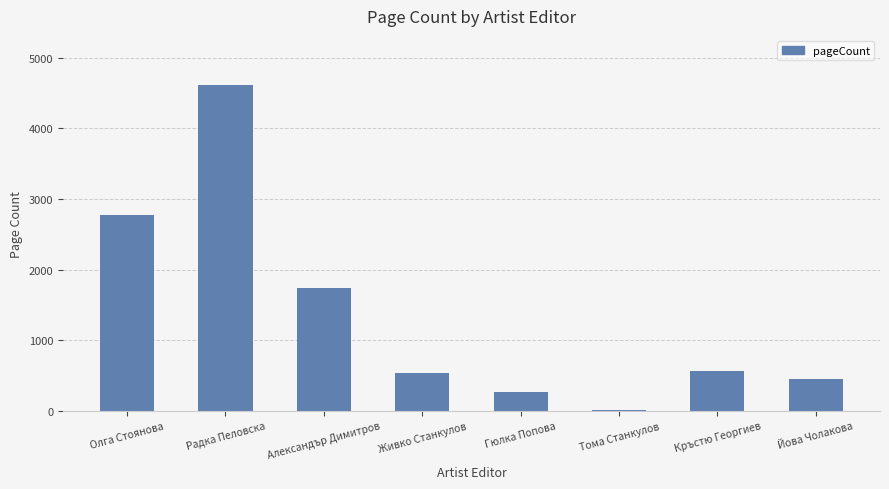

What is the maximum value shown in the chart?

4616